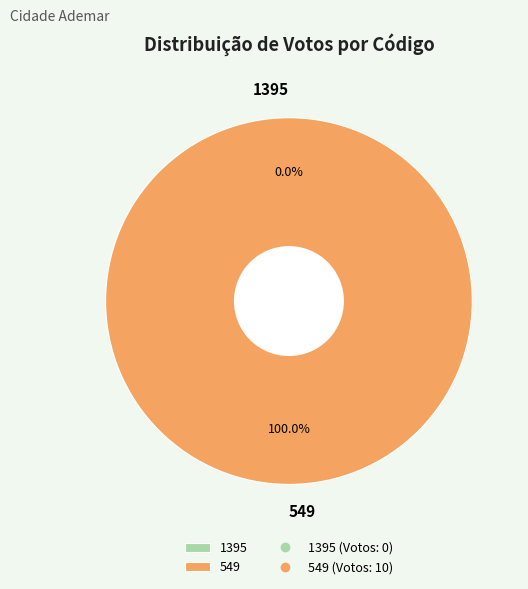

To the nearest percent, what is the difference between the largest and smallest slice percentages?

100%